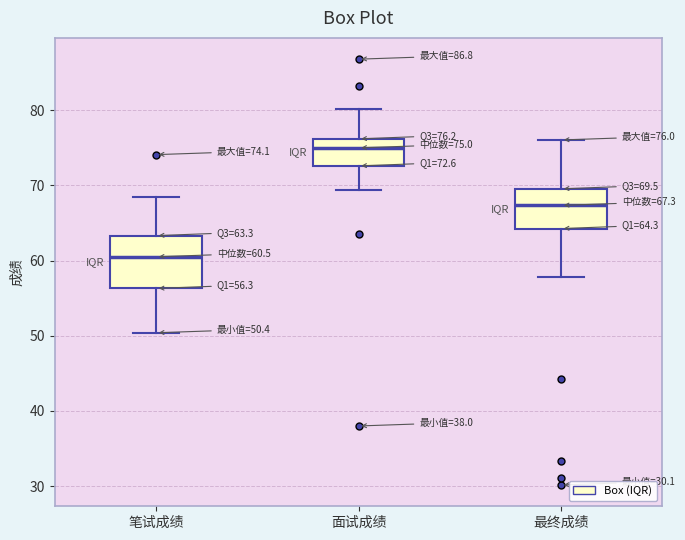

Which box's median line is the lowest?

笔试成绩